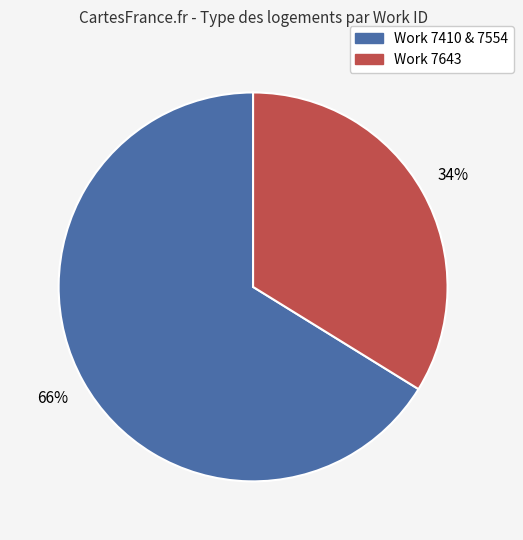

How many segments does this pie chart have?

2